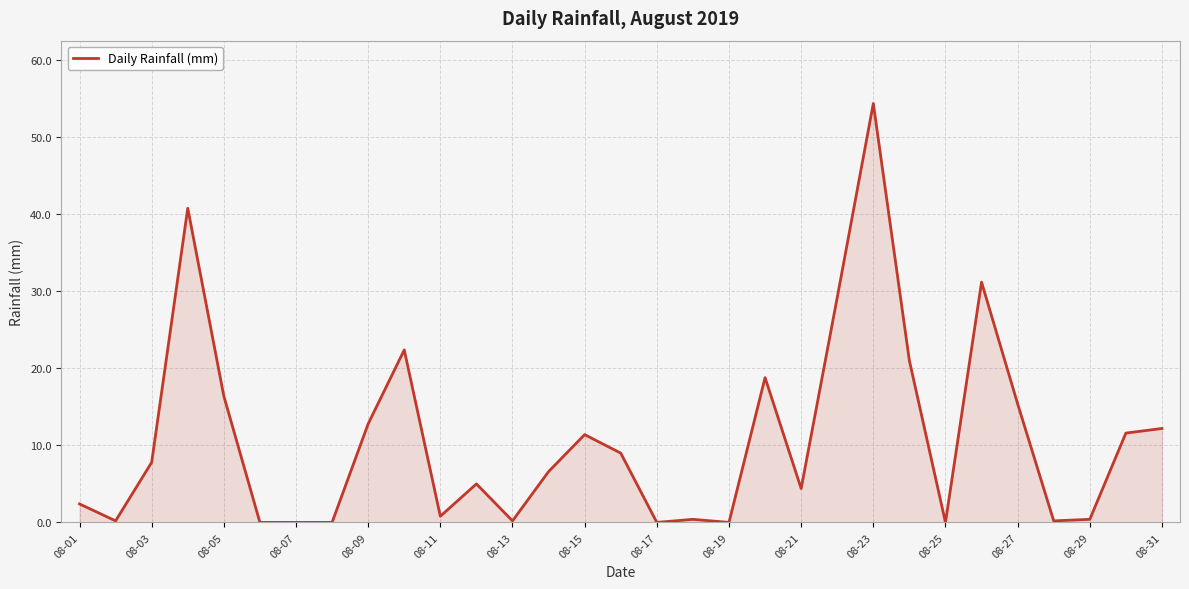

What is the greatest value displayed?

54.4